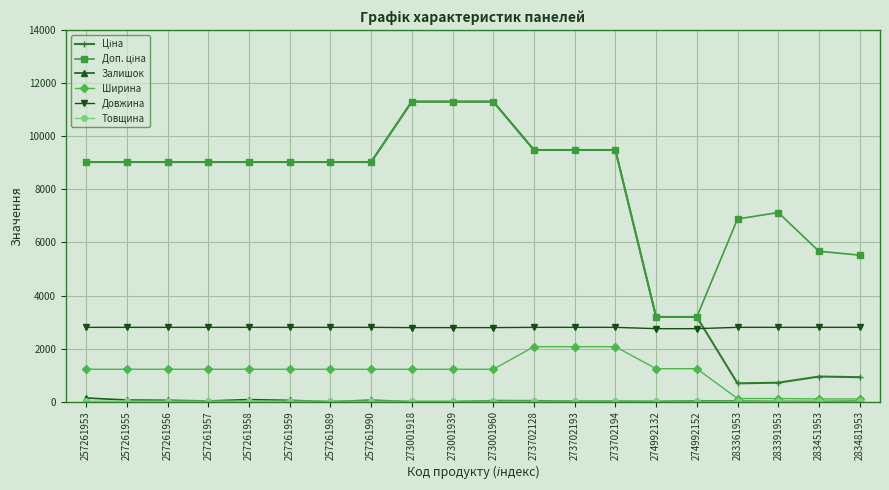

The value of Ширина at 257261990 is 1220.0. True or false?

True